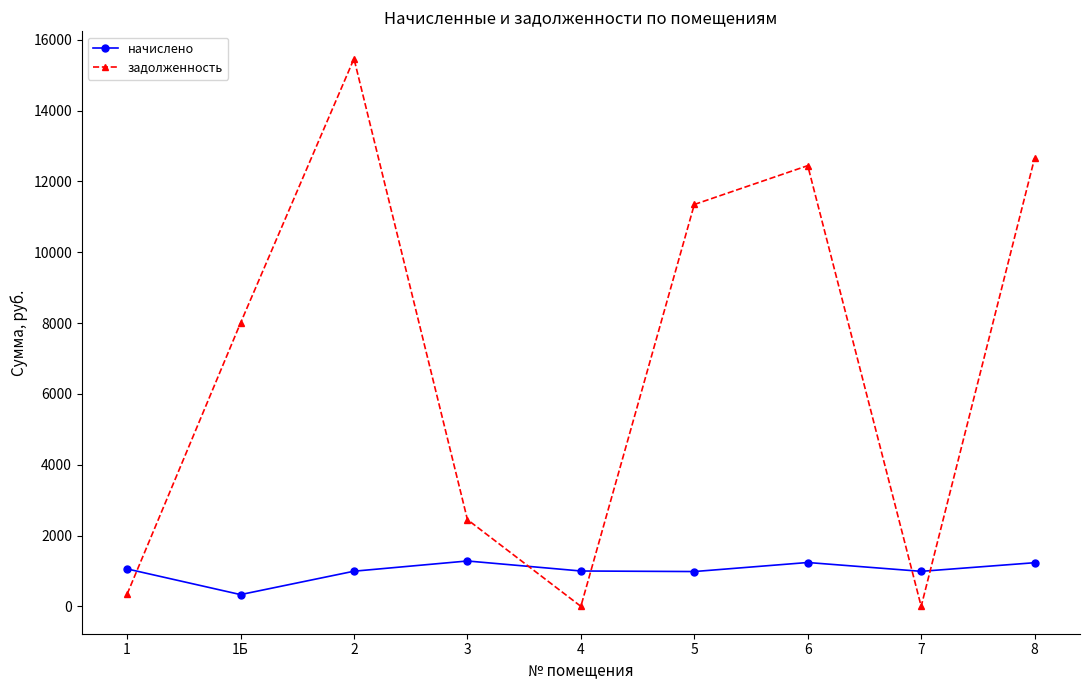

List the series in order of their overall mean, highest first.

задолженность, начислено